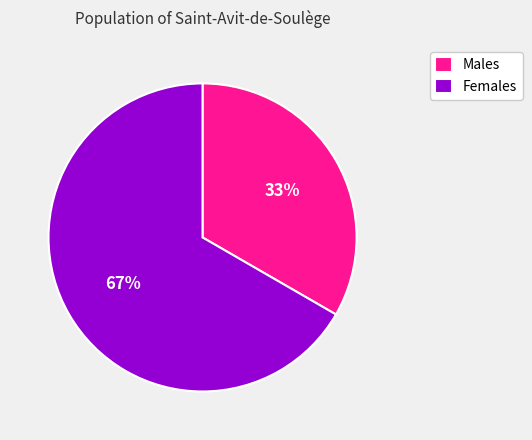

Combined, do Males and Females account for over 50%?

Yes